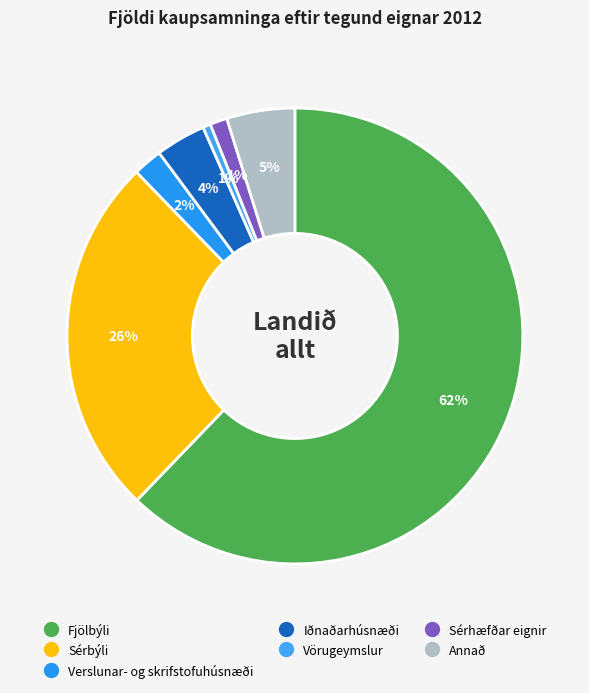

Count the number of slices in the pie.

7